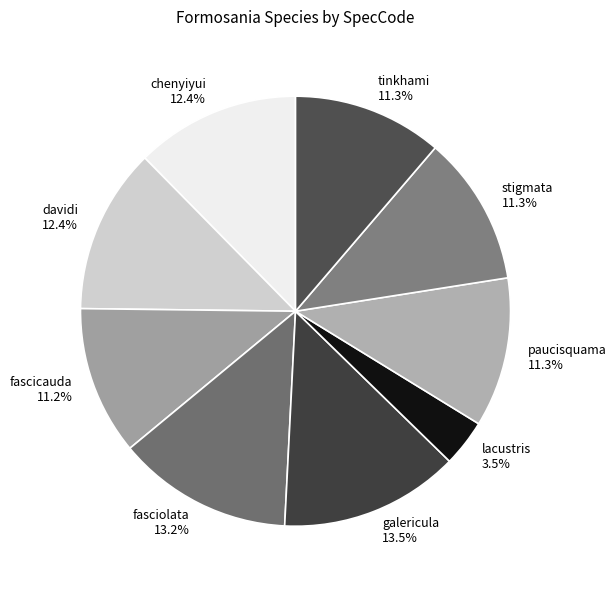

The stigmata slice represents 21% of the pie. True or false?

False